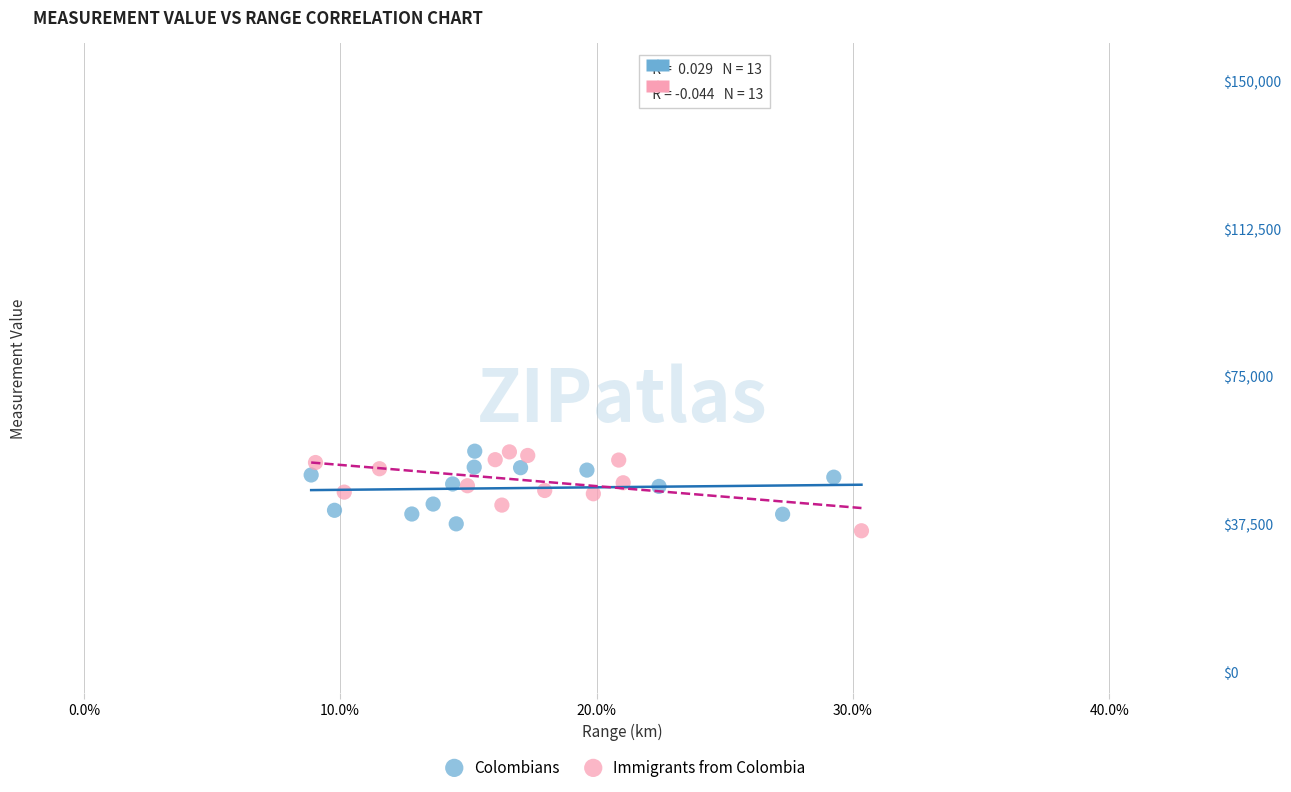

Which series reaches the minimum Y coordinate?

Immigrants from Colombia